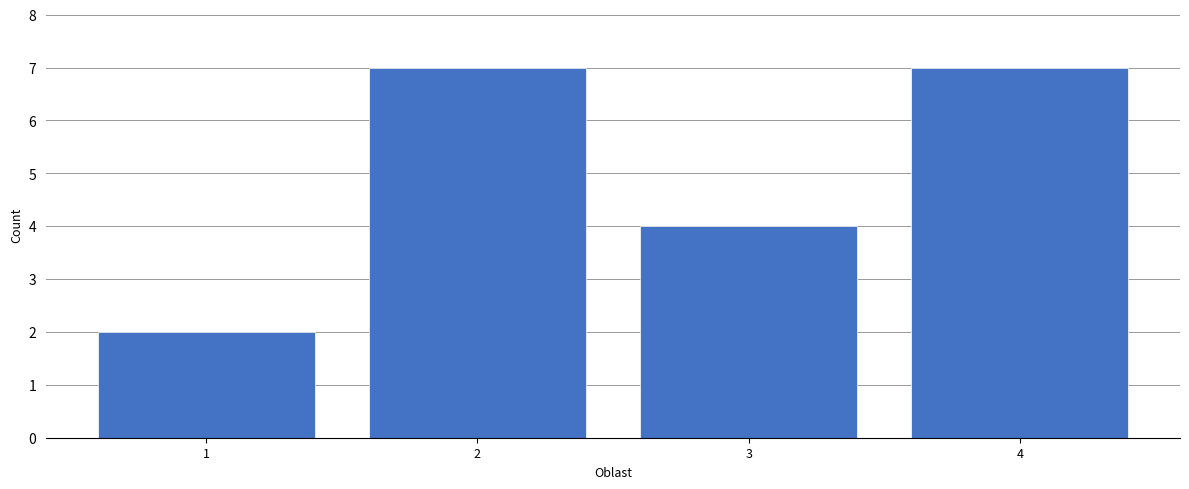

How tall is the bar that spans 0.5 to 1.5 on the x-axis? The values are not printed on the chart, so give them approximately, as read against the axis.

2